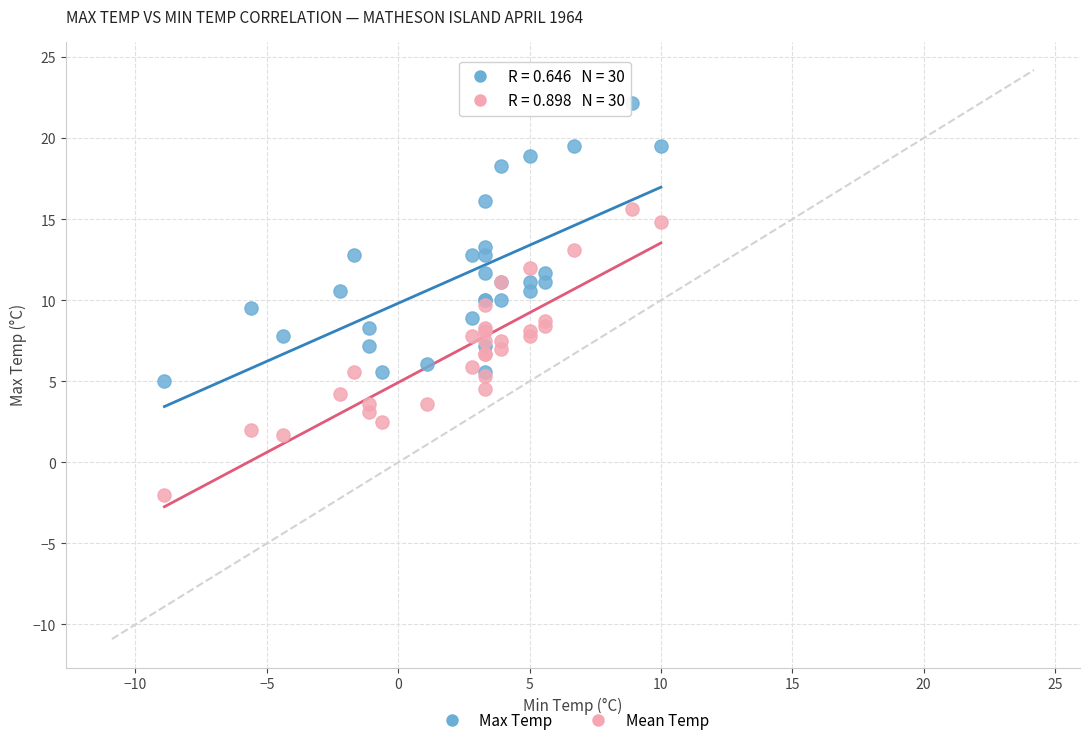

Which series contains the highest Y value?

Max Temp